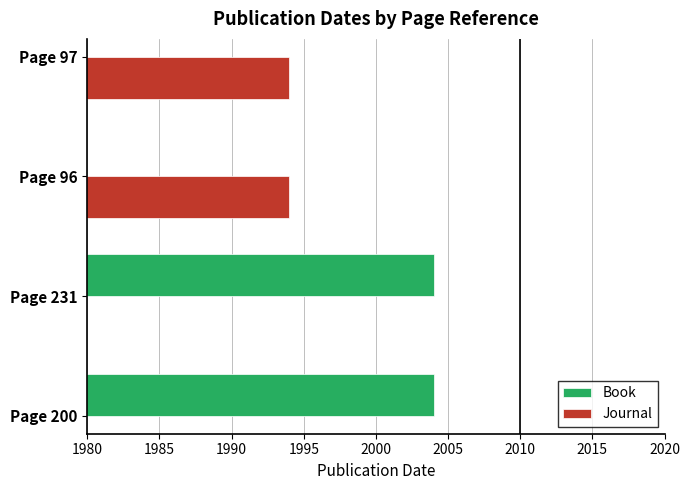

Are the bars grouped side by side (vs. stacked)?

Yes